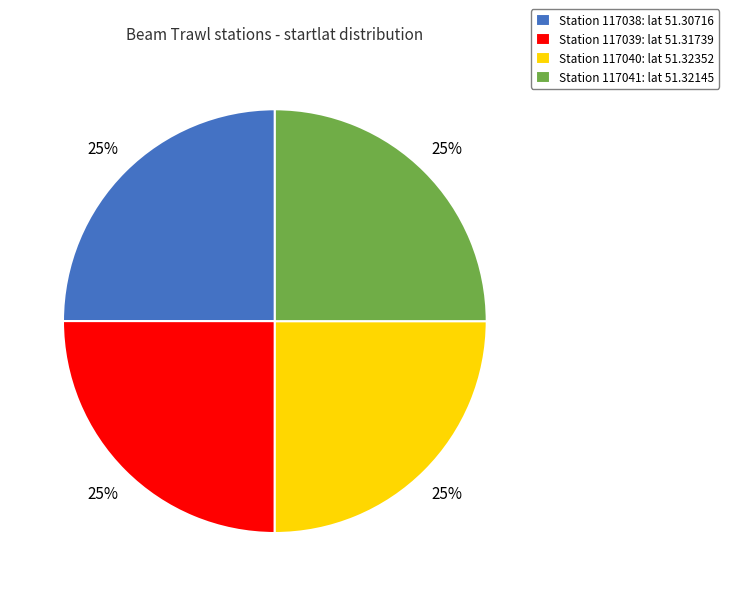

What percentage is the Station 117041: lat 51.32145 slice, to the nearest percent?

25%